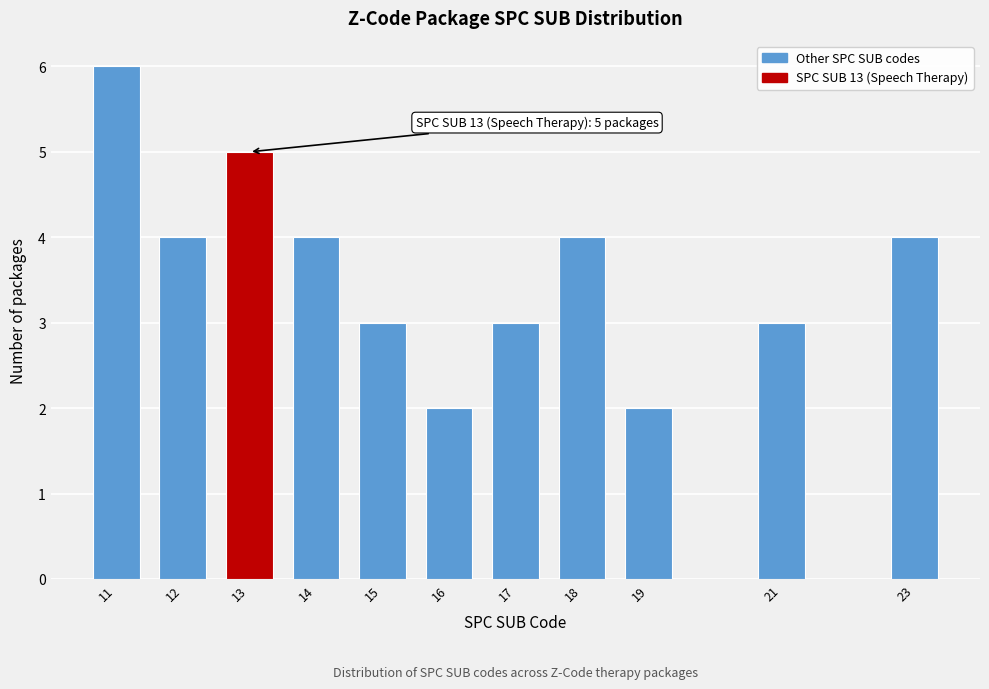

Reading left to right, list all the values displayed in this chart.

11=6	12=4	13=5	14=4	15=3	16=2	17=3	18=4	19=2	21=3	23=4